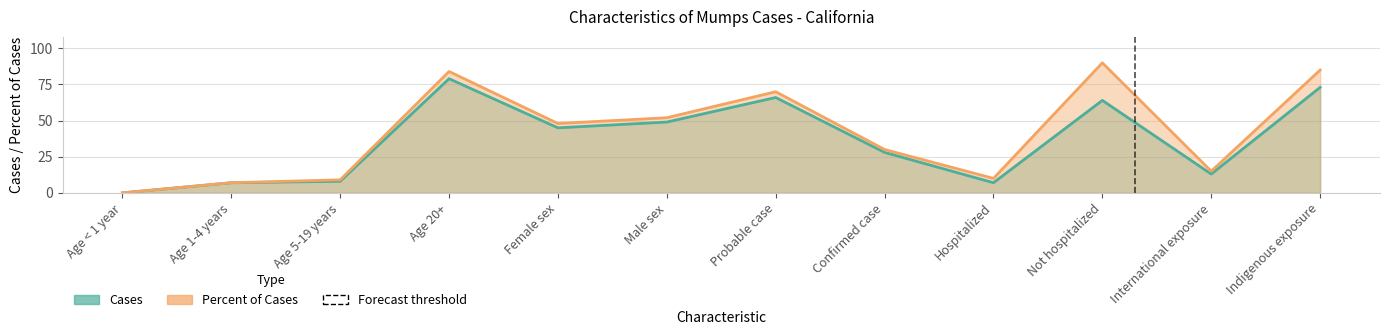

At which label is Cases closest to 39?

Female sex